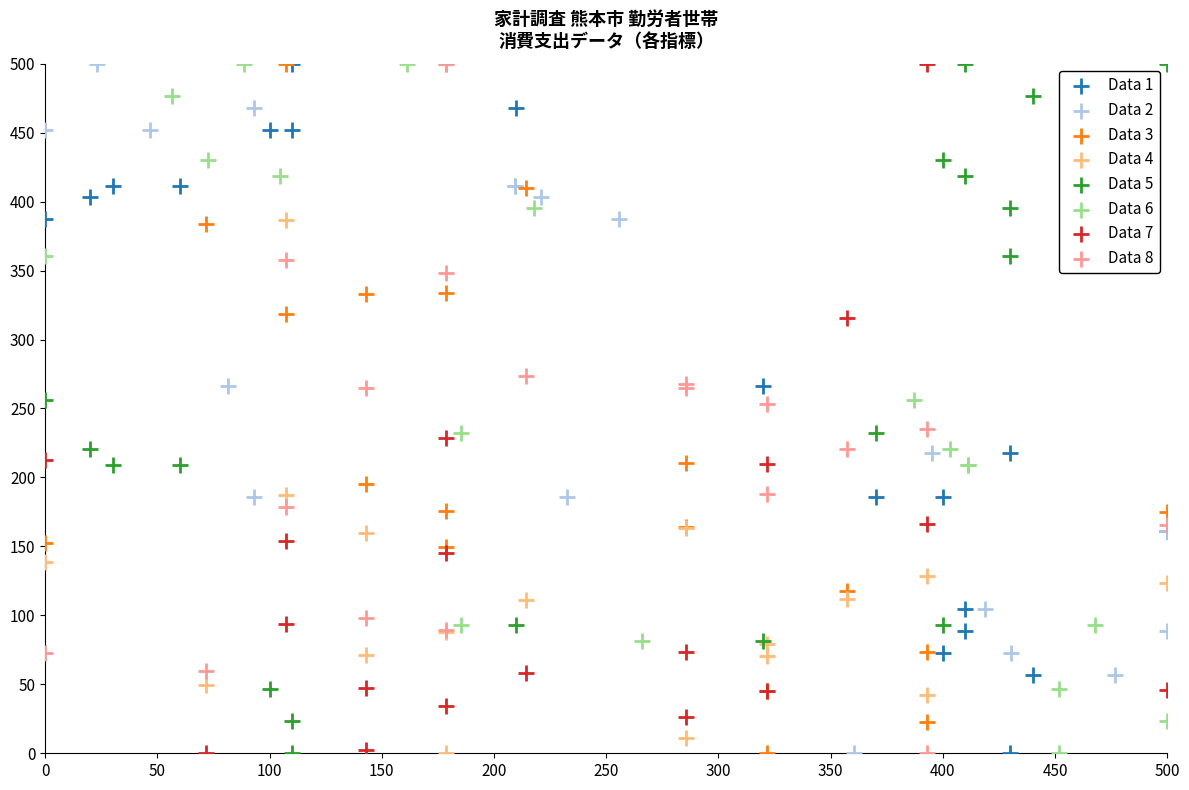

What are all the series names shown in the legend?

Data 1, Data 2, Data 3, Data 4, Data 5, Data 6, Data 7, Data 8